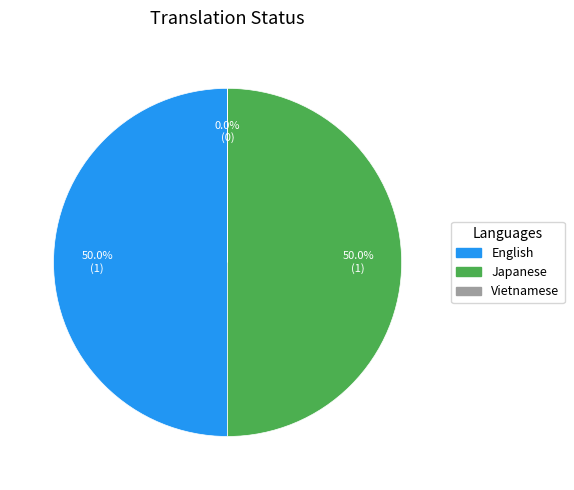

What is the ratio of the value at English to the value at Japanese?

1.0